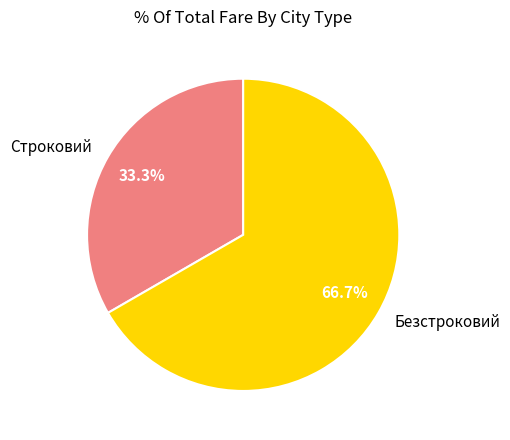

Is it true that Строковий is 45% of the pie?

False